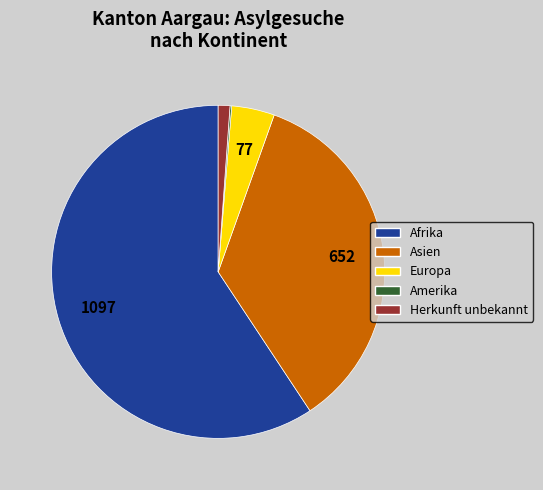

Which category accounts for the majority?

Afrika